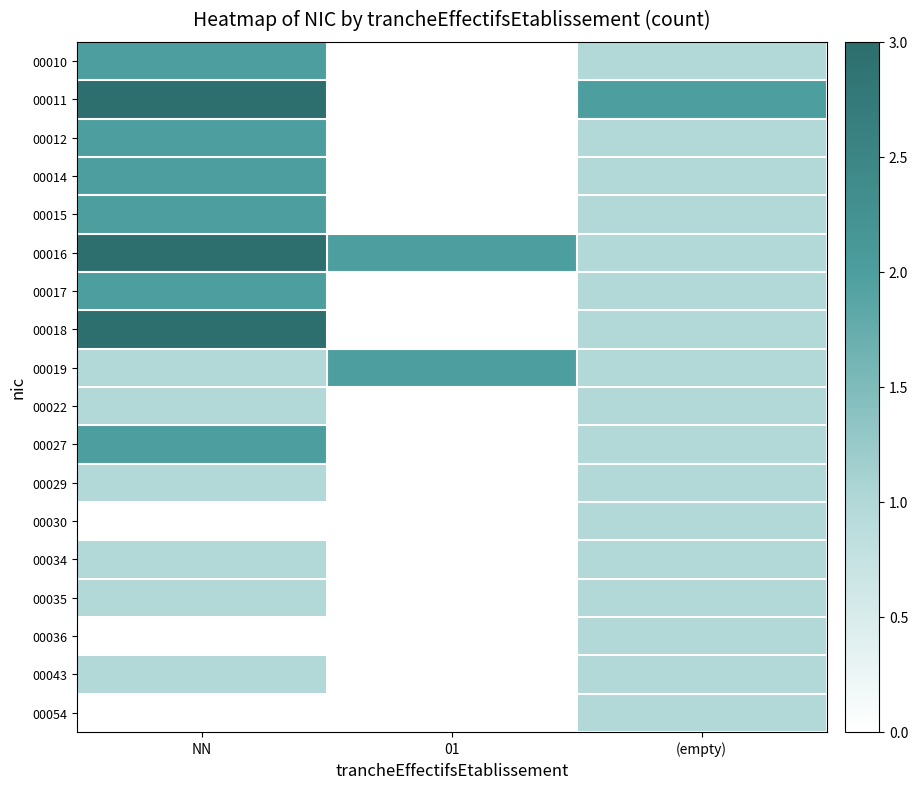

Reading left to right, what are all the values shown in this chart?

00010: NN=2	01=0	(empty)=1
00011: NN=3	01=0	(empty)=2
00012: NN=2	01=0	(empty)=1
00014: NN=2	01=0	(empty)=1
00015: NN=2	01=0	(empty)=1
00016: NN=3	01=2	(empty)=1
00017: NN=2	01=0	(empty)=1
00018: NN=3	01=0	(empty)=1
00019: NN=1	01=2	(empty)=1
00022: NN=1	01=0	(empty)=1
00027: NN=2	01=0	(empty)=1
00029: NN=1	01=0	(empty)=1
00030: NN=0	01=0	(empty)=1
00034: NN=1	01=0	(empty)=1
00035: NN=1	01=0	(empty)=1
00036: NN=0	01=0	(empty)=1
00043: NN=1	01=0	(empty)=1
00054: NN=0	01=0	(empty)=1